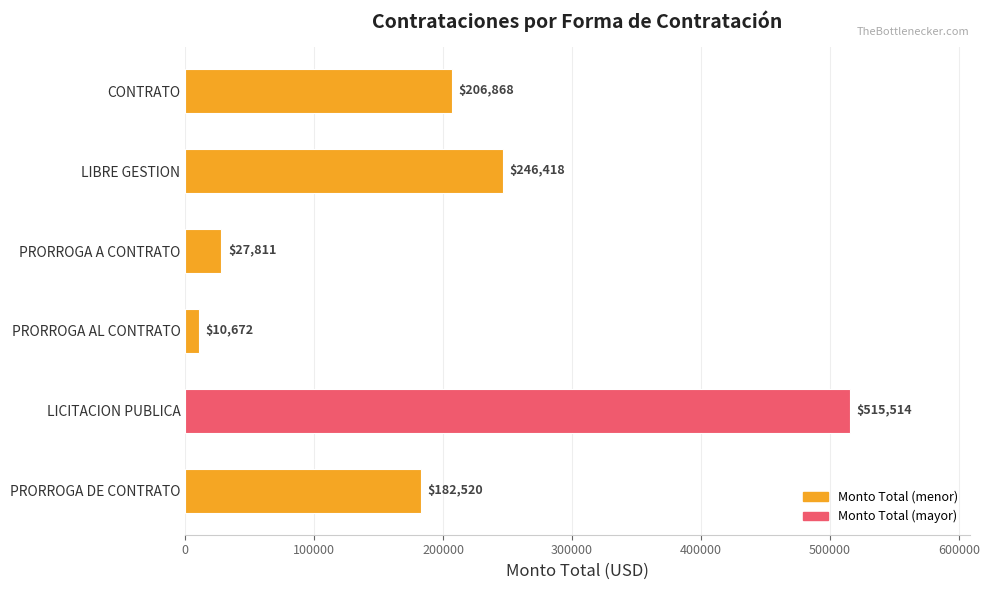

What is the change in value from PRORROGA DE CONTRATO to LIBRE GESTION?

+63898.0